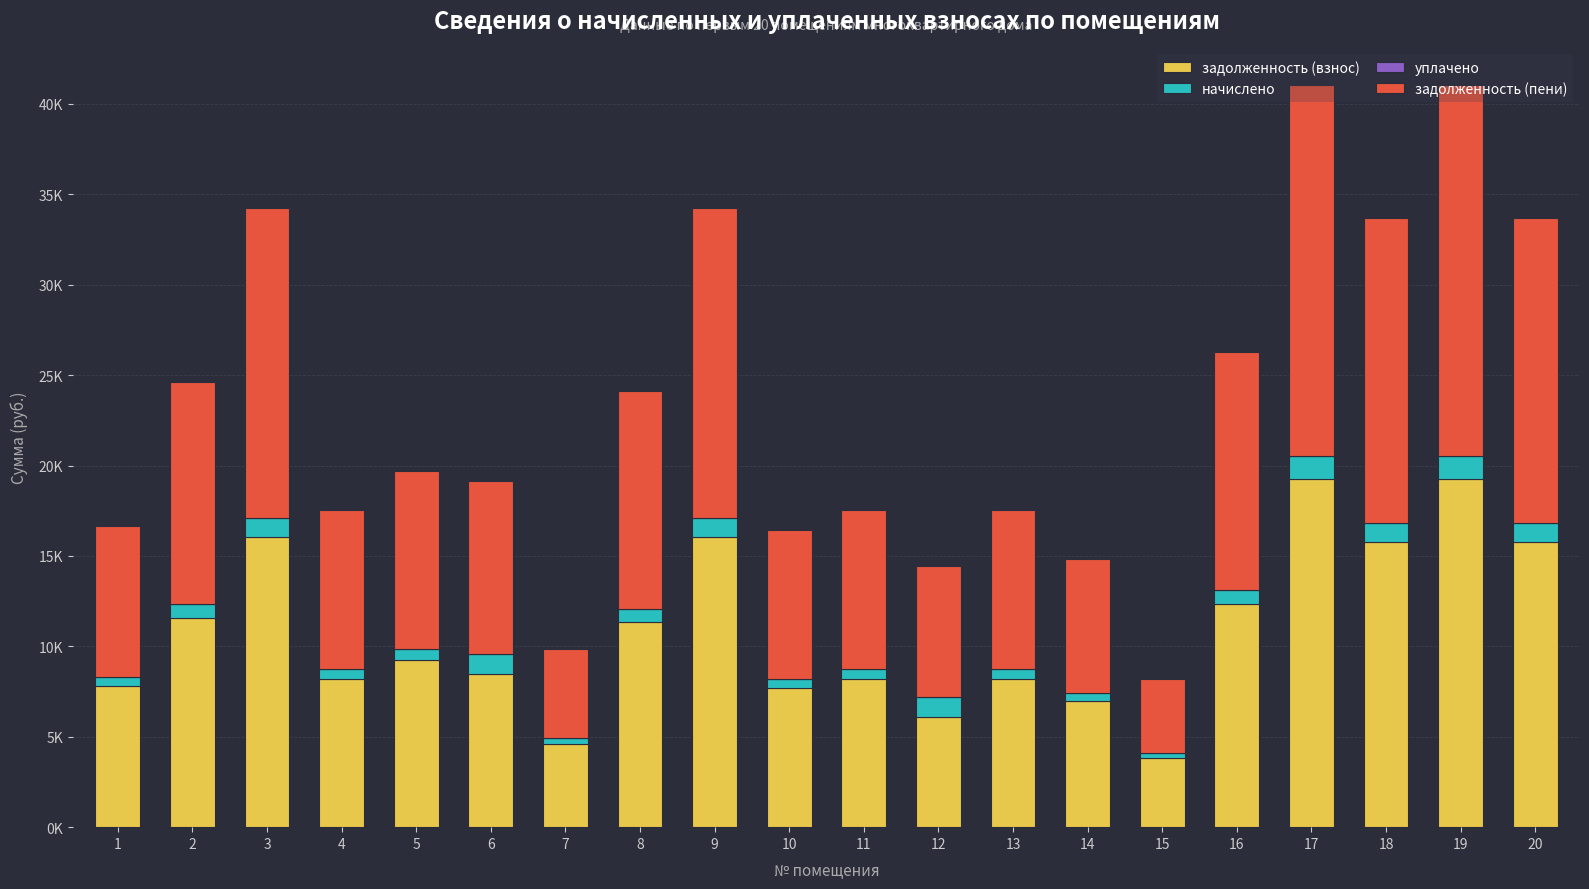

Rank the series at 8 from highest to lowest value.

задолженность (пени), задолженность (взнос), начислено, уплачено